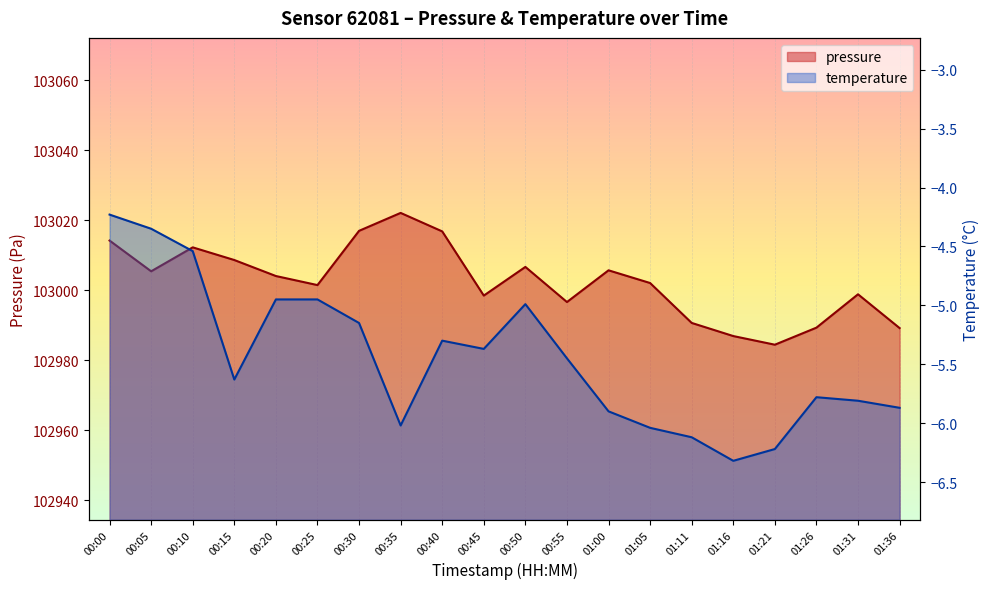

Is the value of pressure at 00:20 greater than the value of temperature at 01:05?

Yes